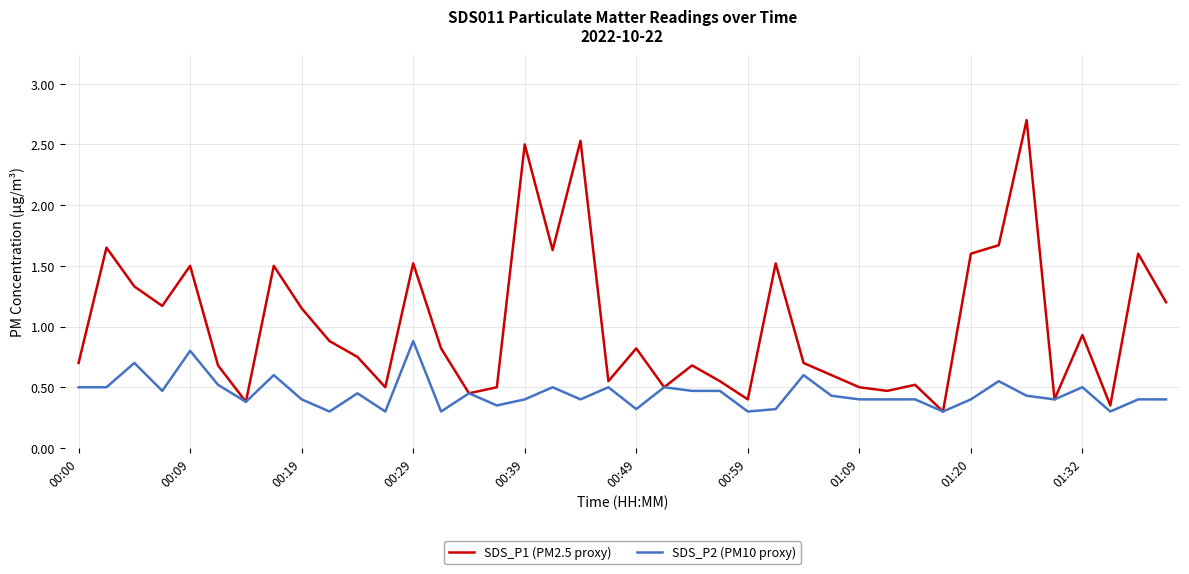

What is the greatest value displayed?

2.7